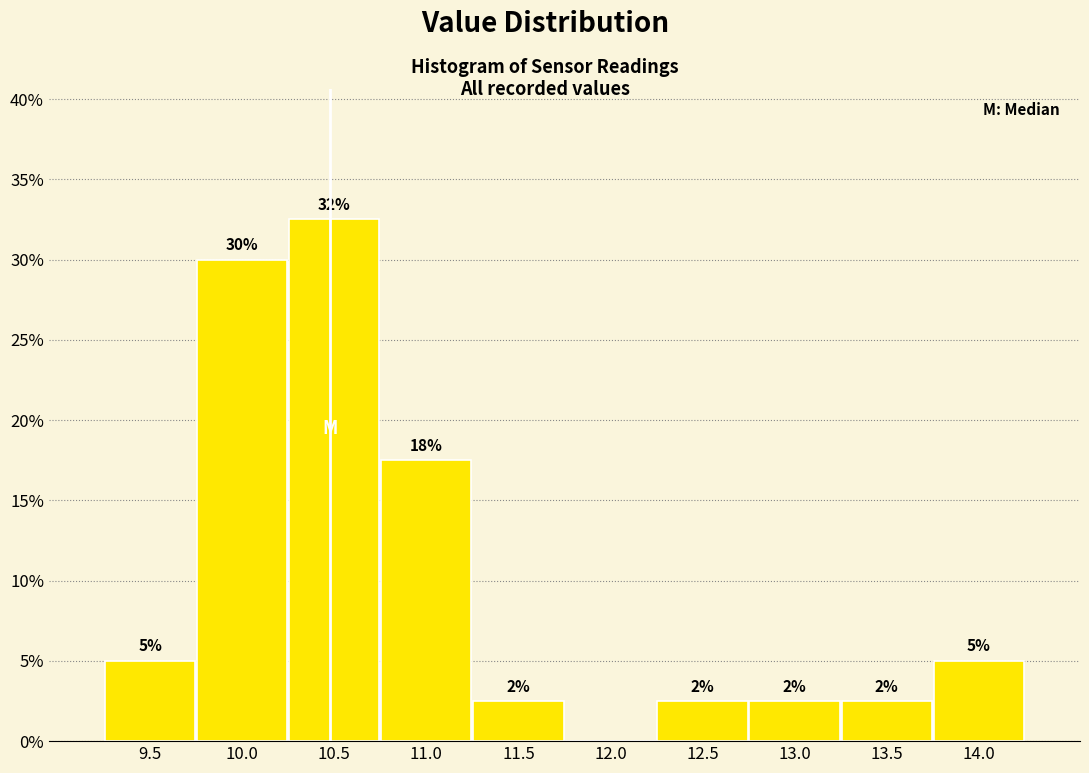

Are the bars horizontal?

No